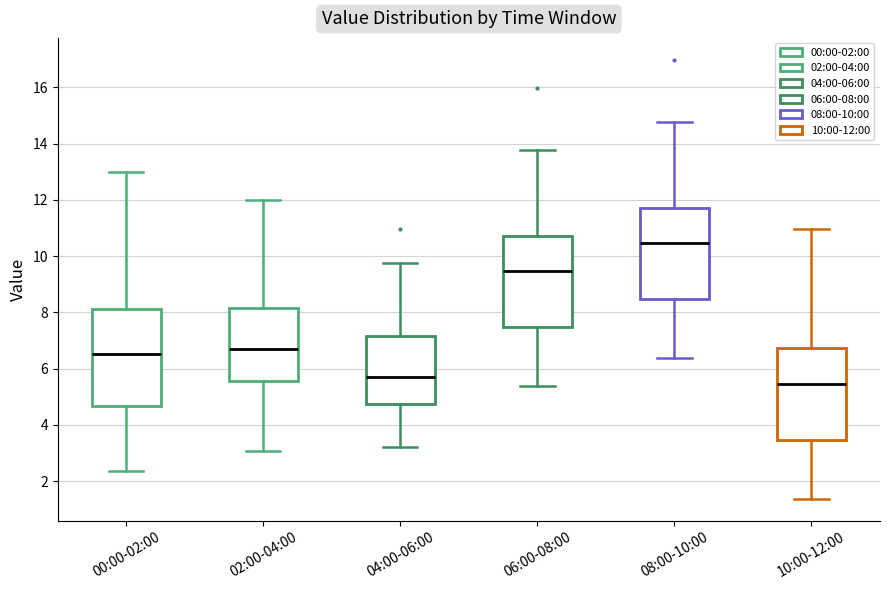

Which box's median line is the highest?

08:00-10:00